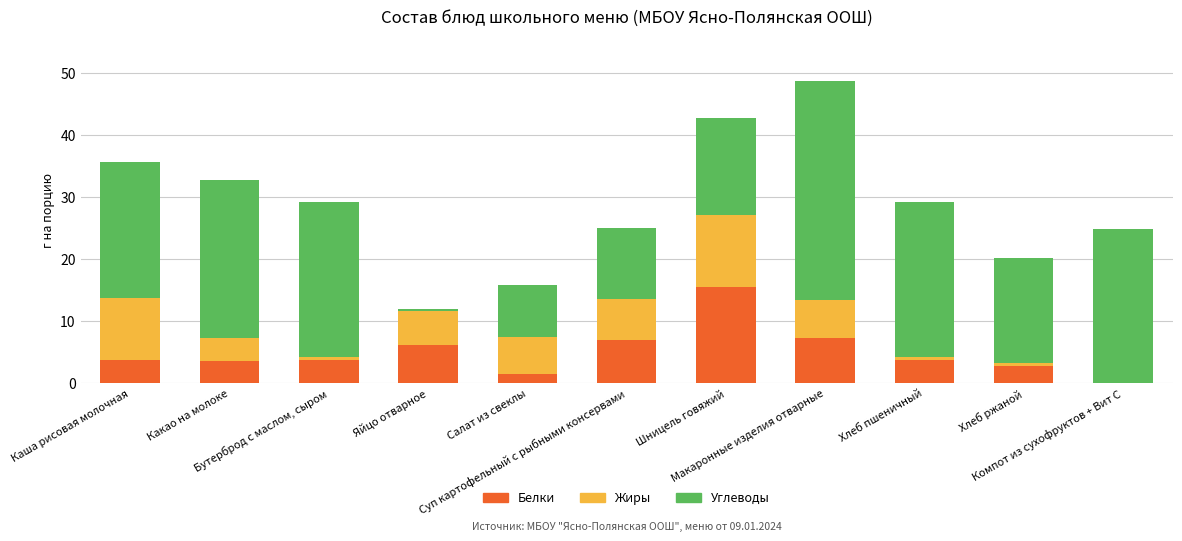

What is the sum of all Белки values?

55.0